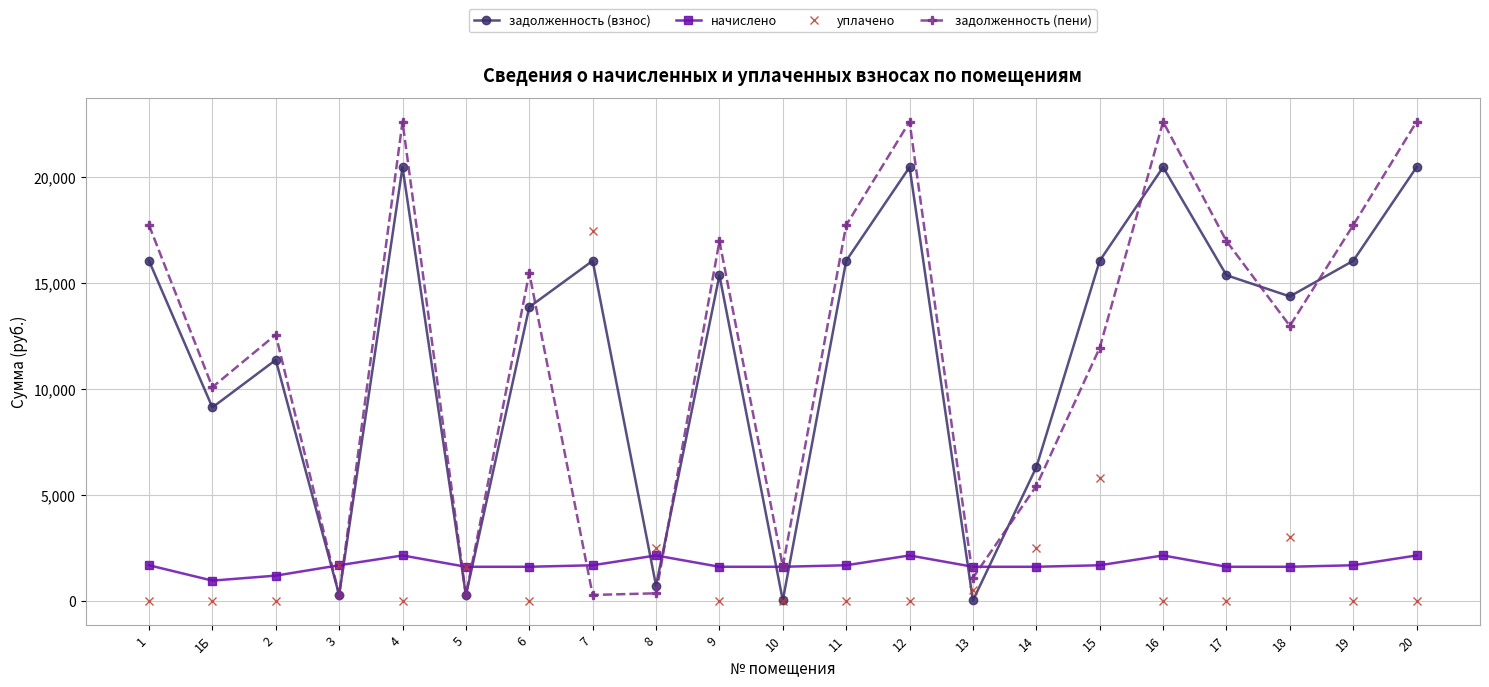

What is the sum of all задолженность (пени) values?

249913.2